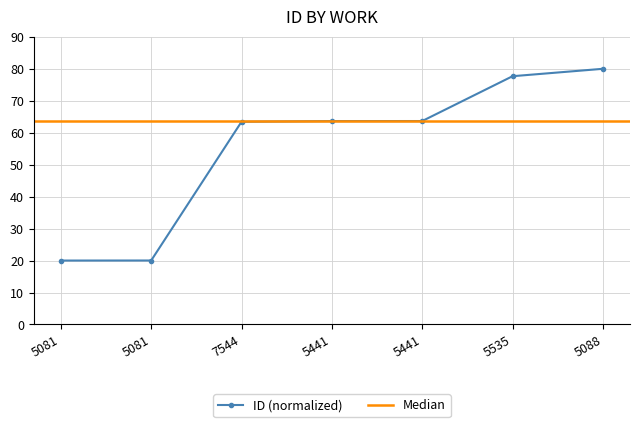

Count the number of data series in this chart.

1